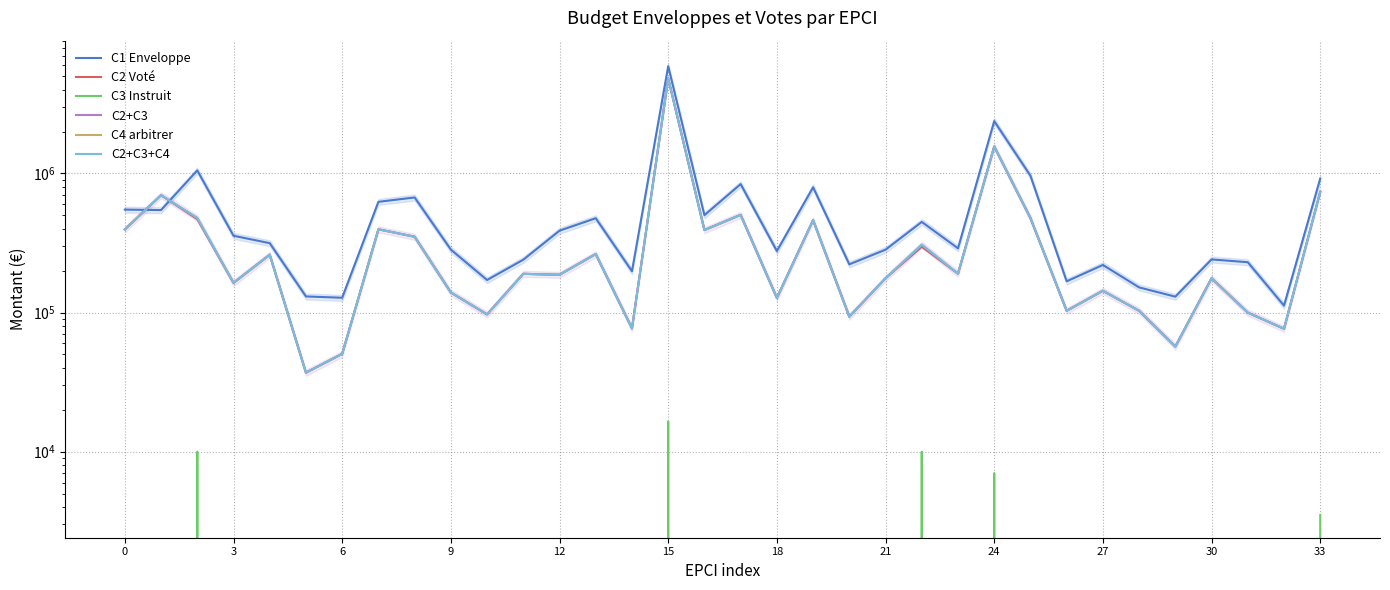

What is the difference between the highest and lowest values at 21?

625591.9